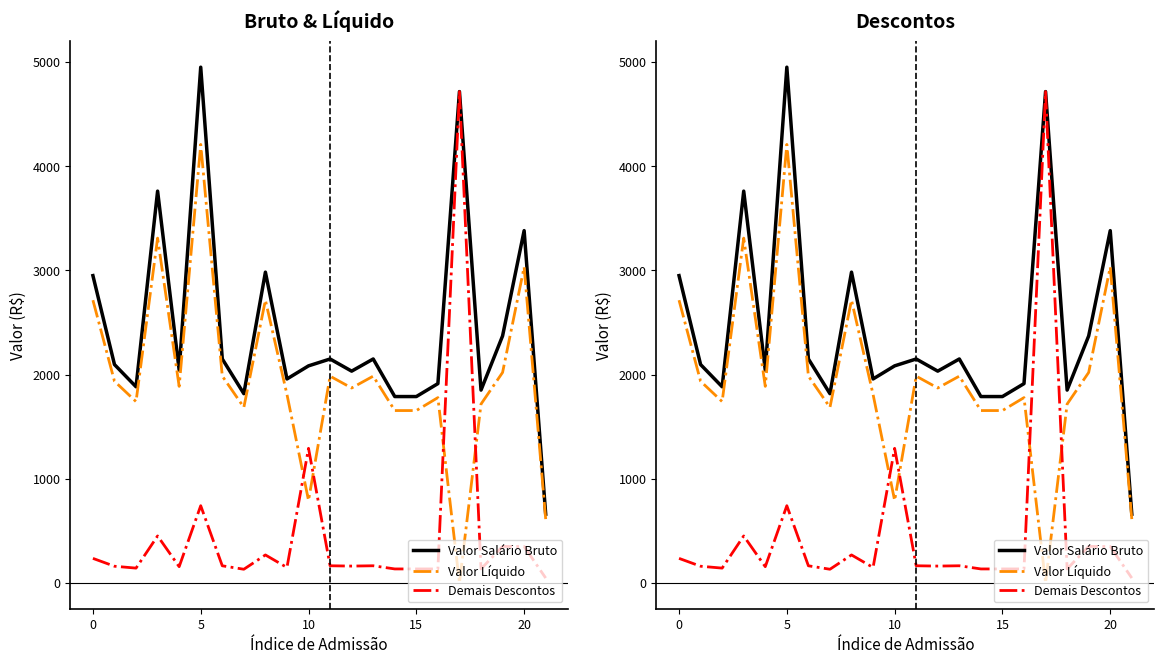

Count the number of categories in the chart.

22